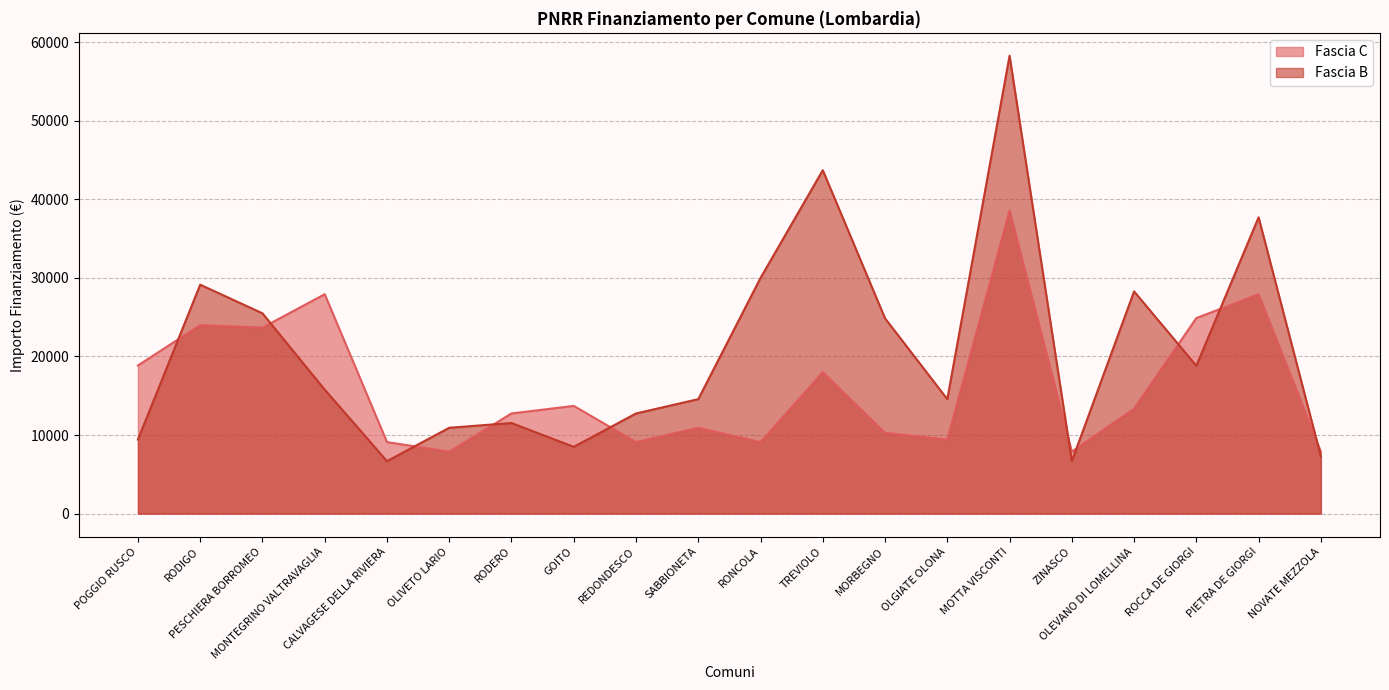

Where is Fascia C nearest to the value 23228?

PESCHIERA BORROMEO